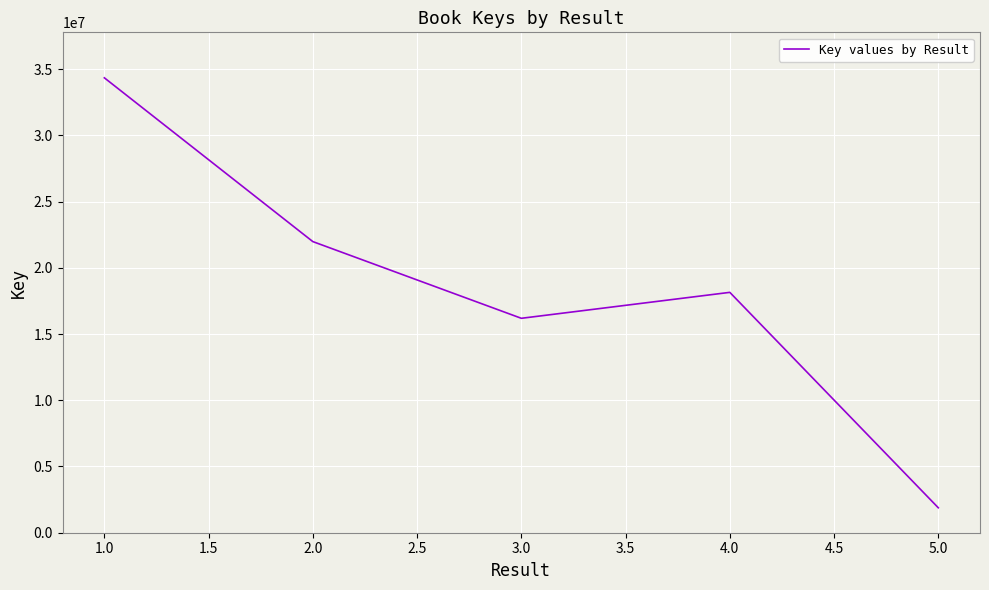

What is the greatest value displayed?

34341369